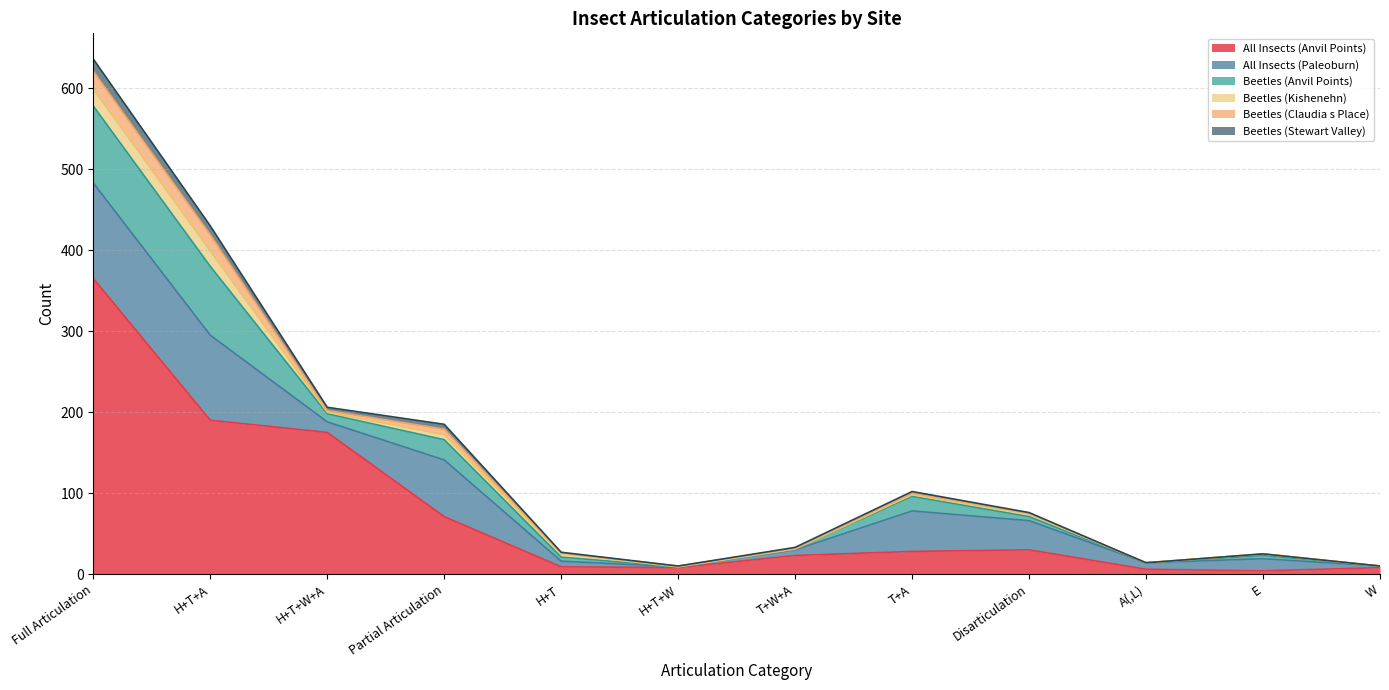

True or false: All Insects (Paleoburn) and Beetles (Claudia s Place) intersect in this chart.

True